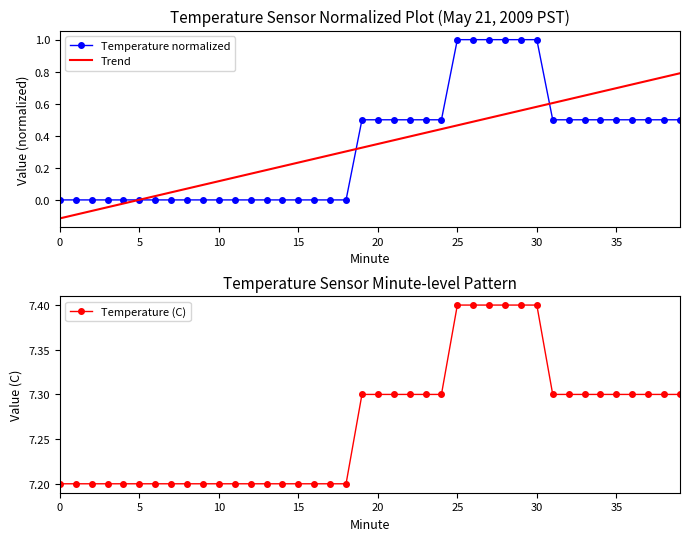

What is the lowest value of the Temperature (C) series?

7.2